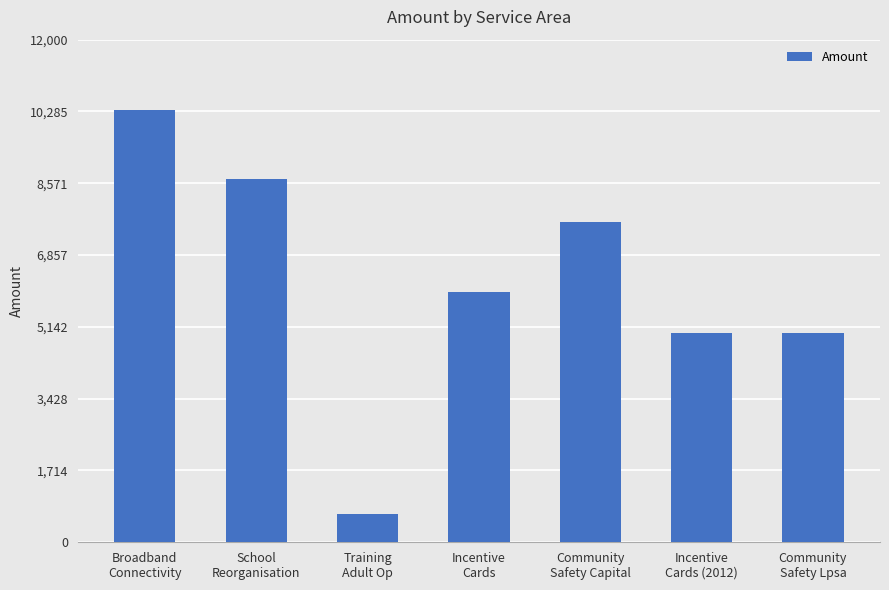

What is the sum of all values?

43286